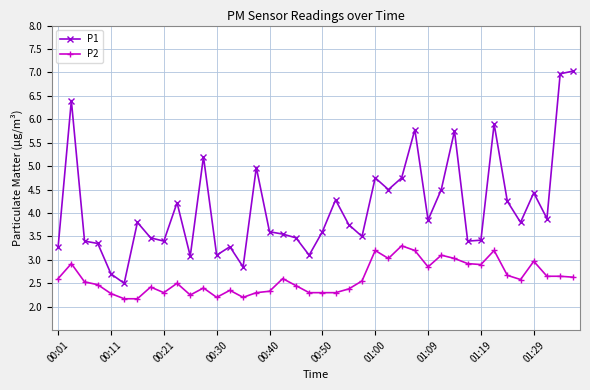

True or false: P2 has more than 0 interior local peaks.

True